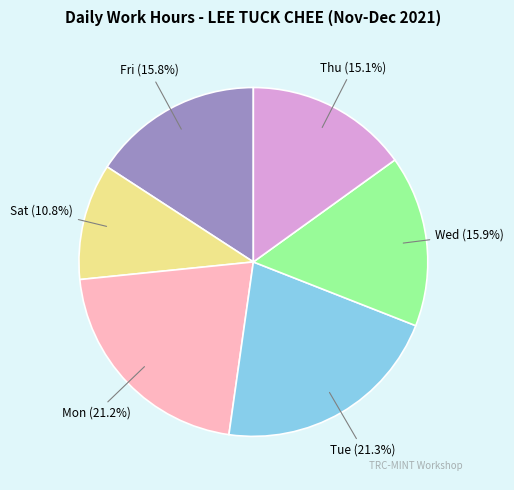

How many slices are in this pie chart?

6